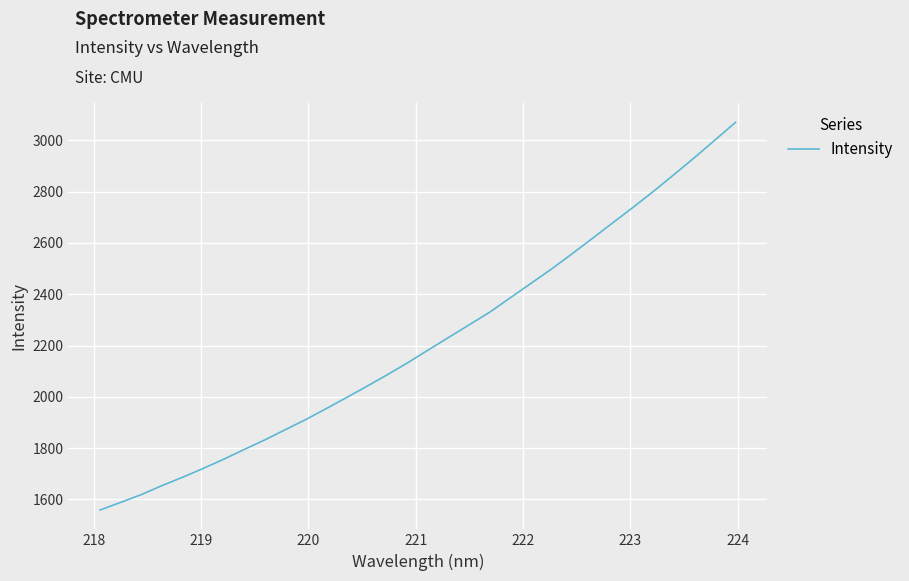

What is the minimum value shown in the chart?

1558.9